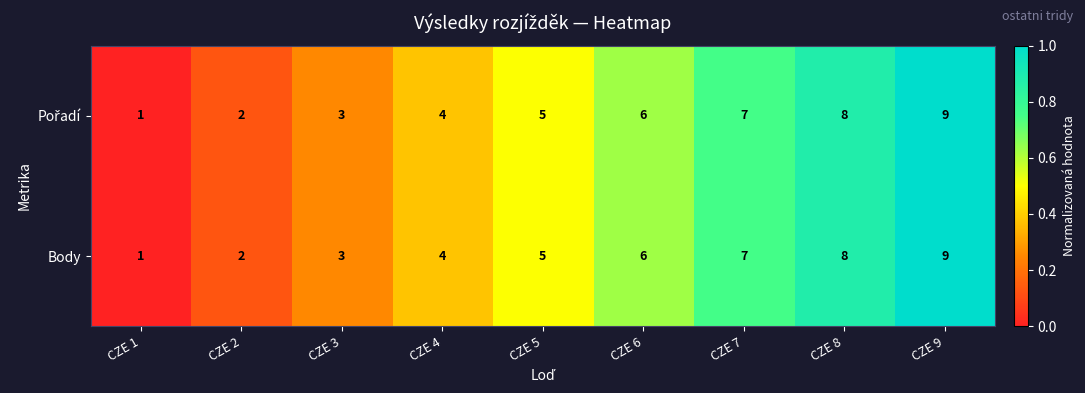

List the labels in order of Body value, largest first.

CZE 9, CZE 8, CZE 7, CZE 6, CZE 5, CZE 4, CZE 3, CZE 2, CZE 1